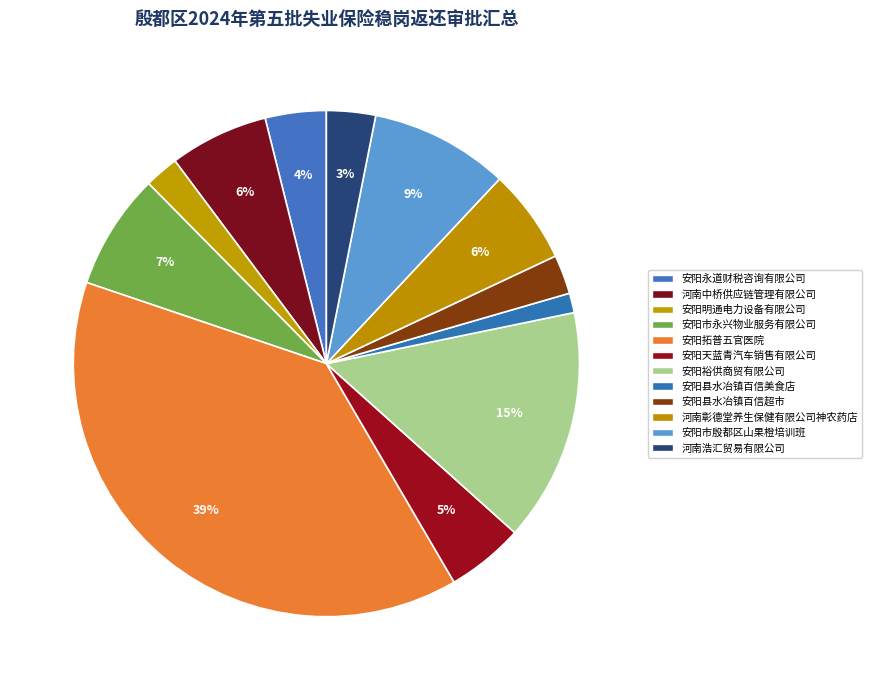

To the nearest percent, what is the difference between the 安阳明通电力设备有限公司 and 安阳市殷都区山果橙培训班 slice percentages?

7%